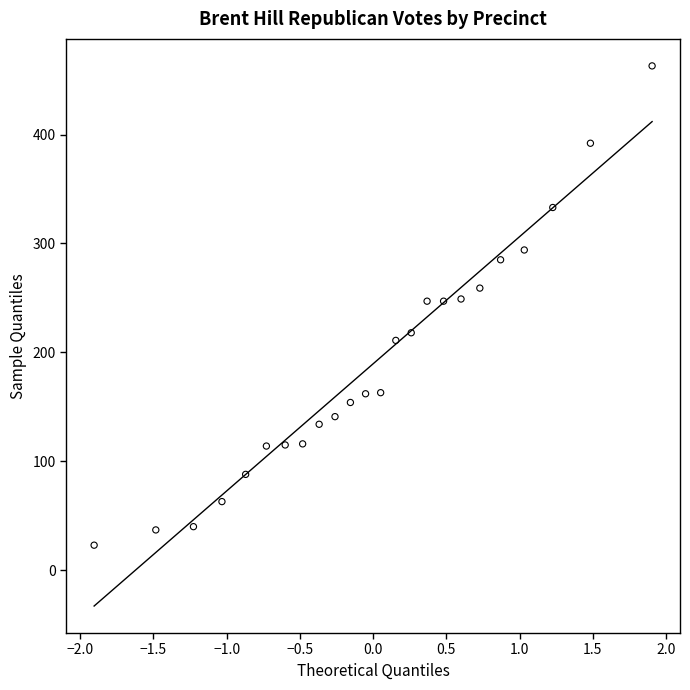

What is the range of Y values (max minus min)?

440